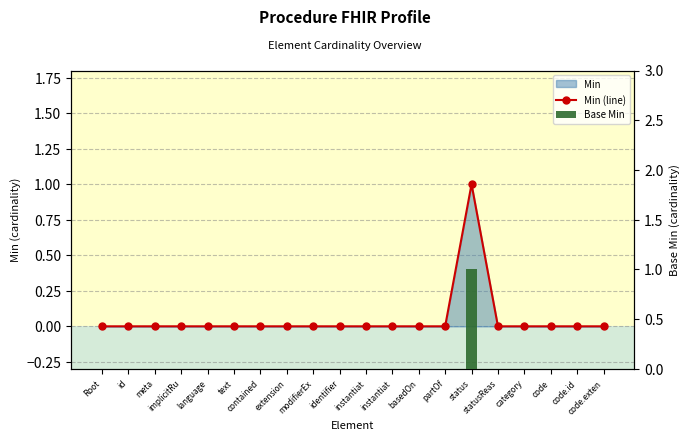

Between implicitRu and code.exten, which is larger?

implicitRu